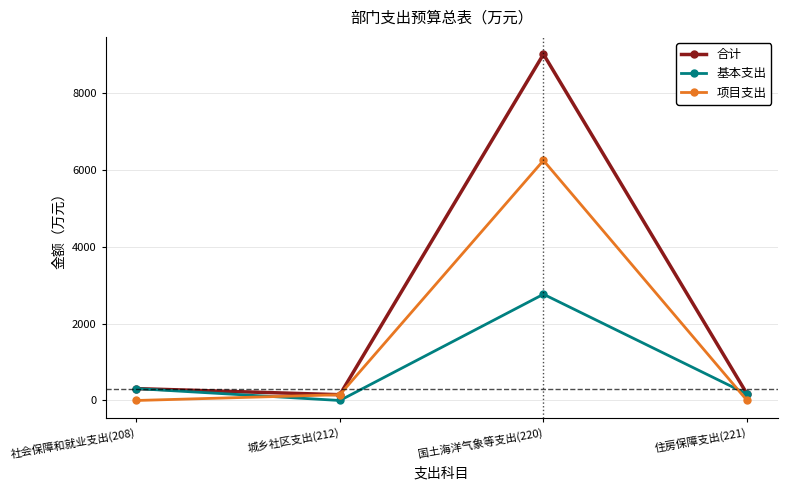

In 合计, how many points are higher than both neighbors (excluding endpoints)?

1